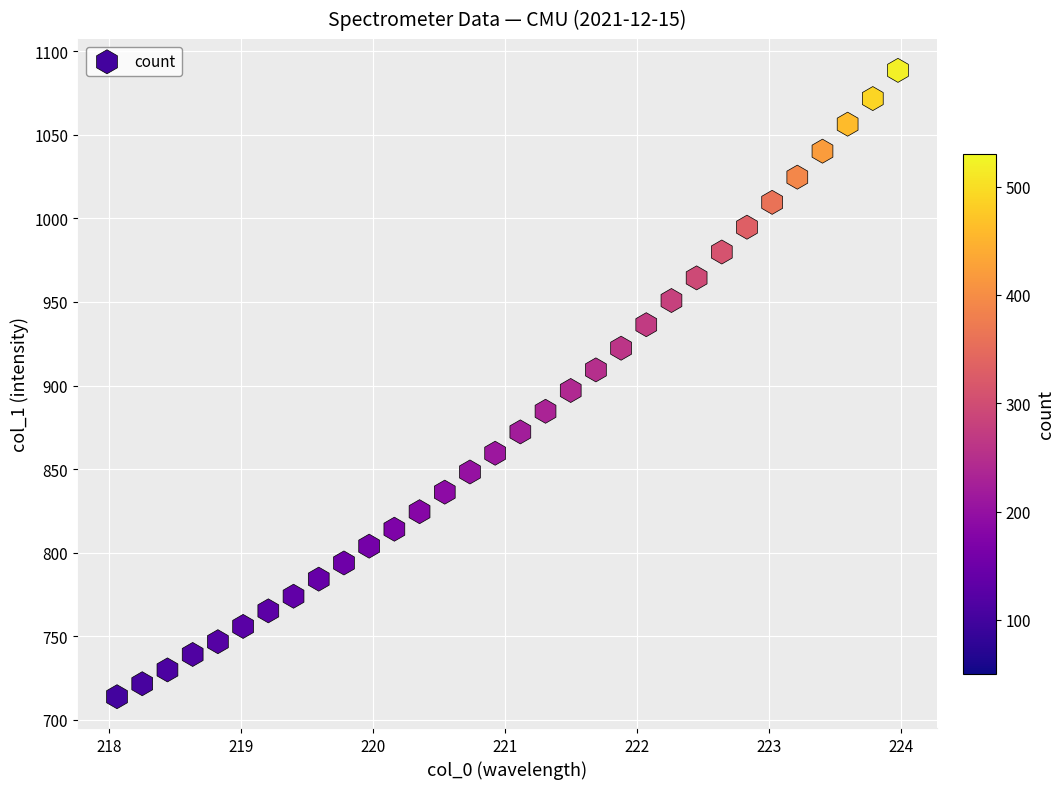

What is the range of Y values (max minus min)?

374.7